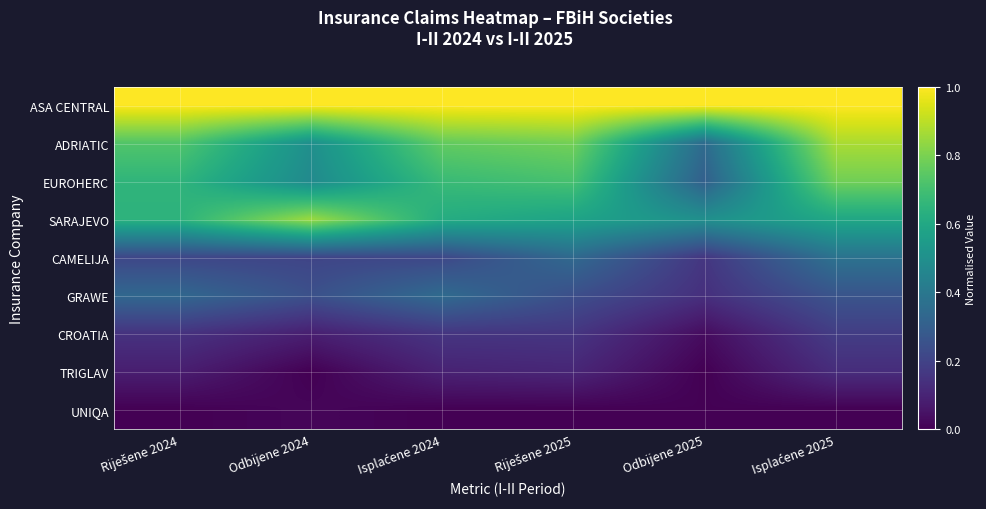

What is the total value across all series at Odbijene 2025?

2.5